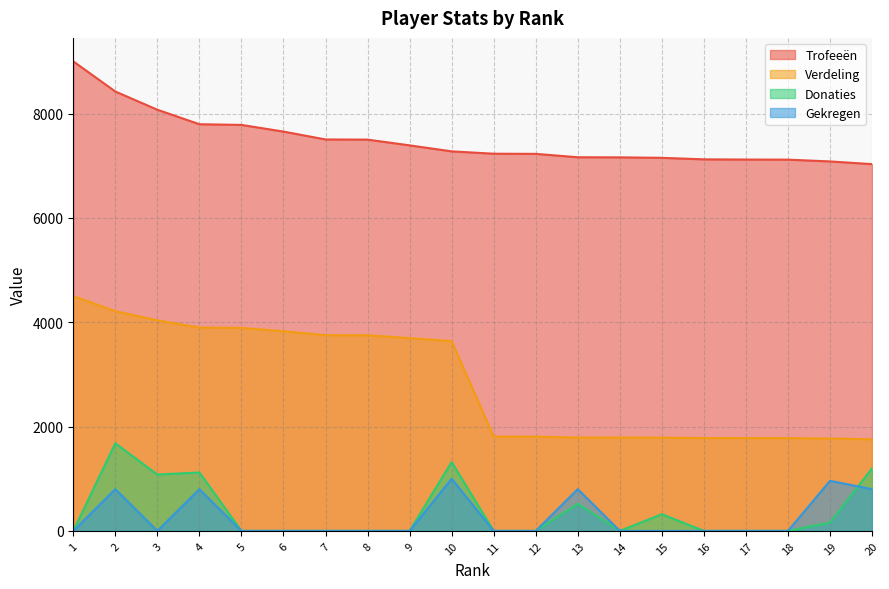

Where does the Trofeeën series first go above 7275?

1